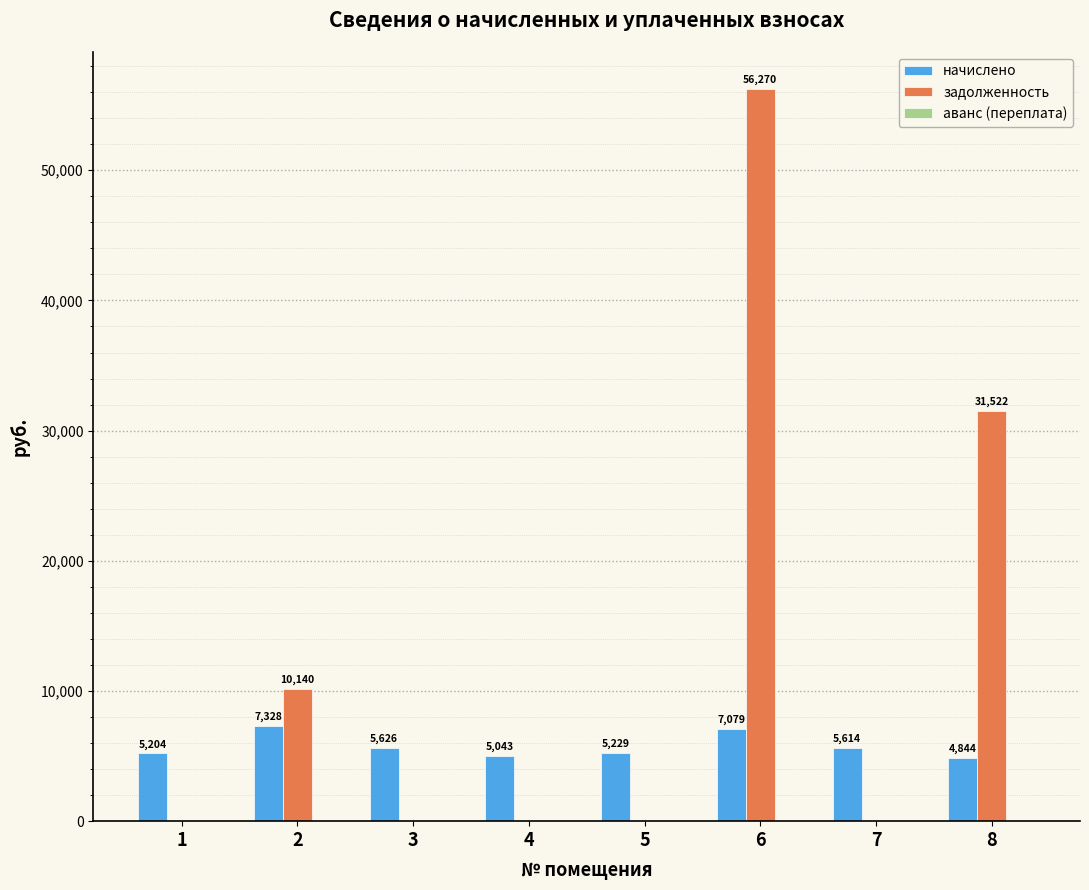

The начислено series shows 3692.8 at 7. True or false?

False